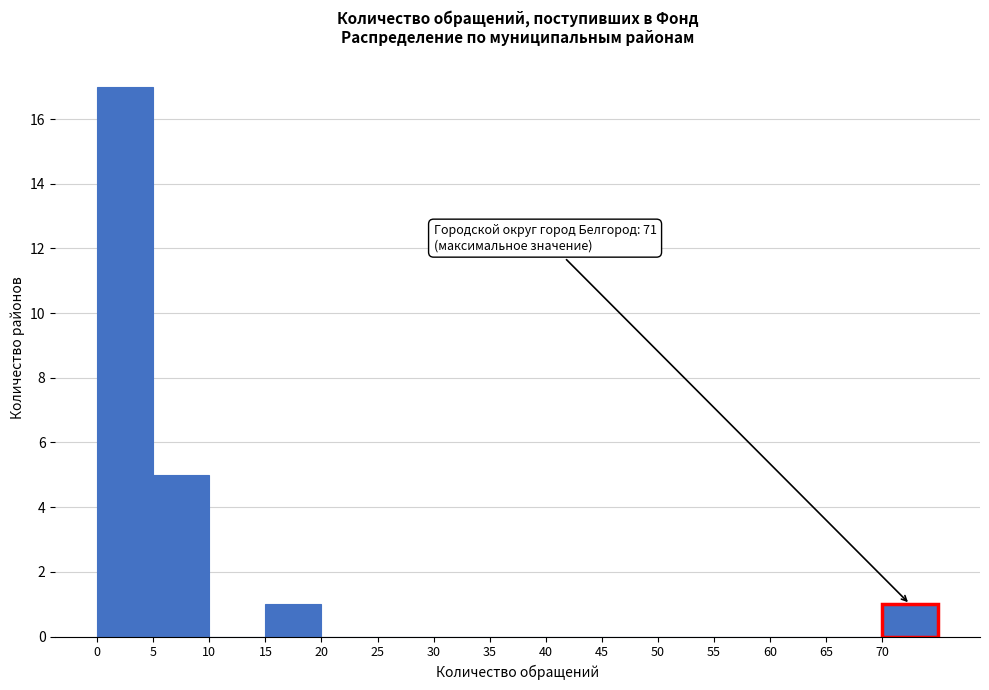

Over which range of the x-axis is the bar tallest?

0 to 5